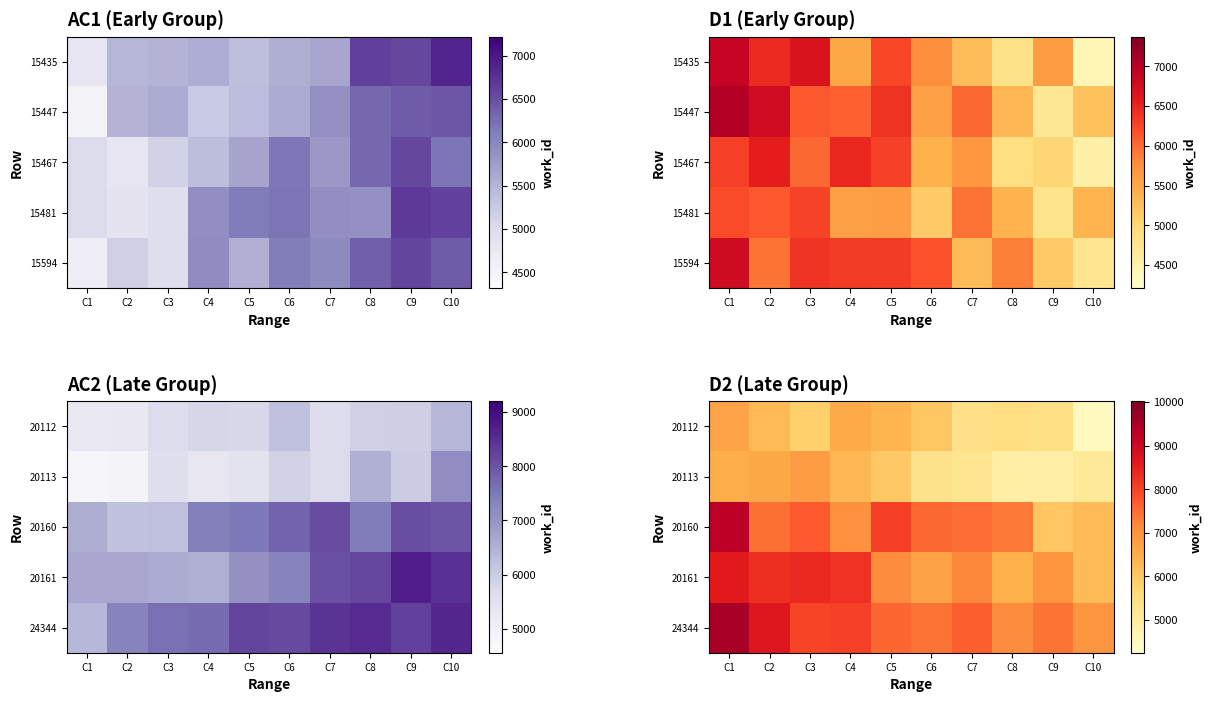

Count the number of data series in this chart.

5